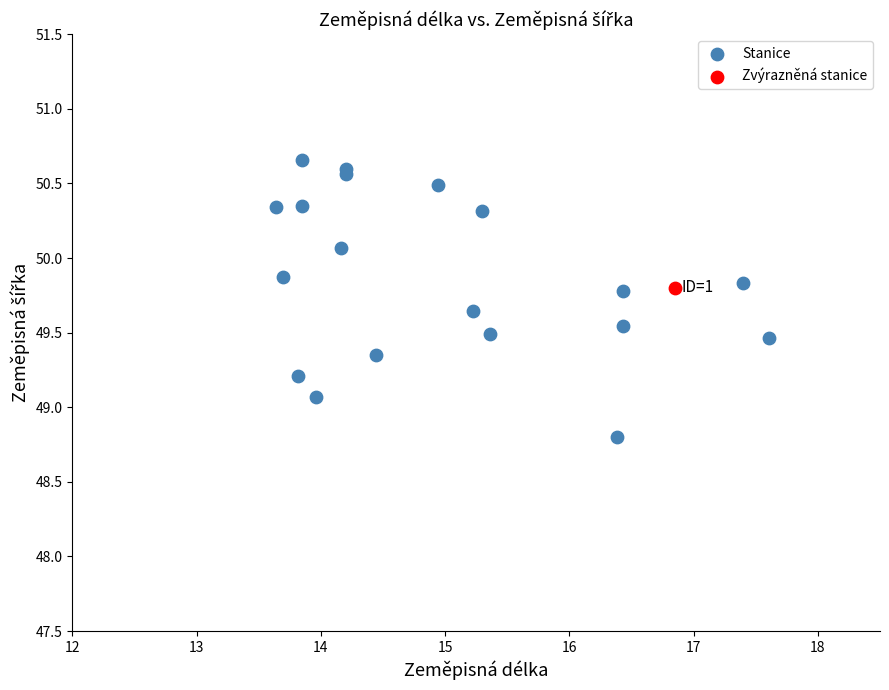

What are all the series names shown in the legend?

Stanice, Zvýrazněná stanice